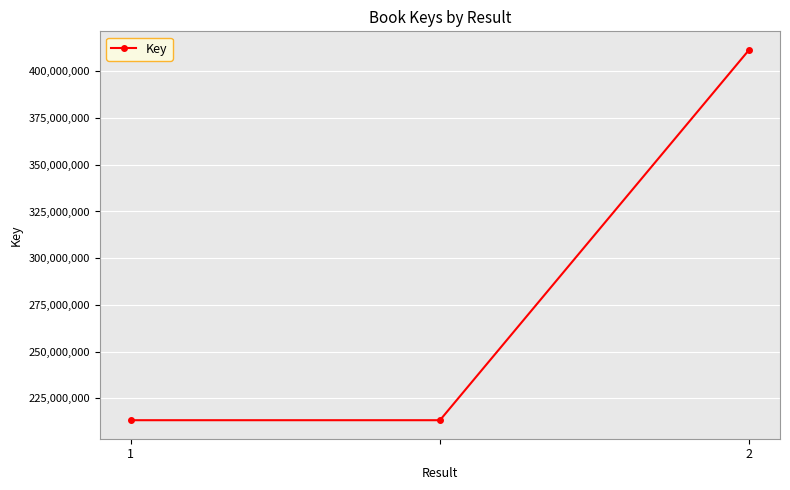

What is the average value?

279351224